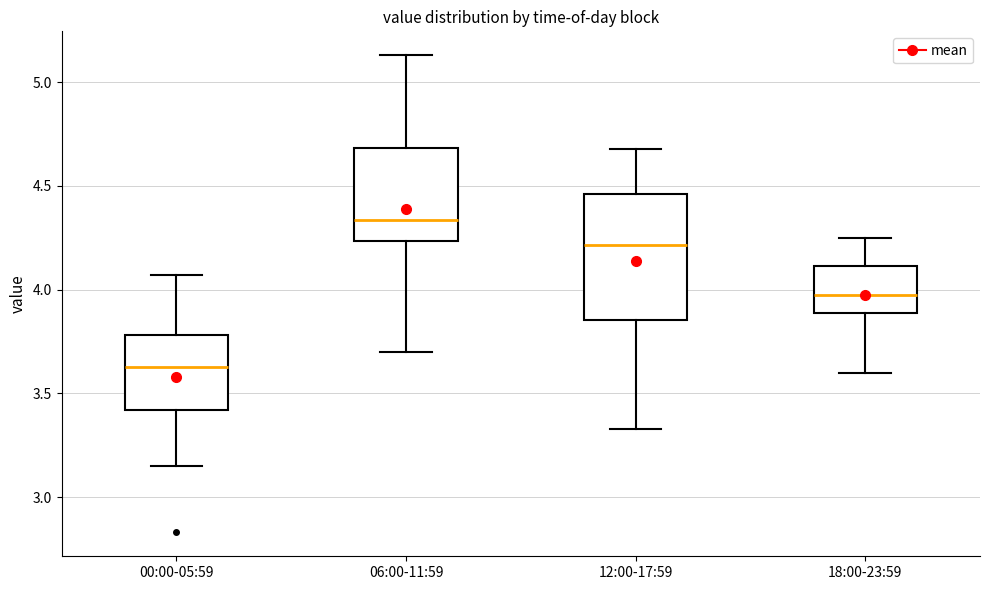

Reading left to right, transcribe this box plot: for each box, give where its median line is, the range the box spans, and where its two whiskers end, as read against the y-axis. The values are not printed on the chart, so give them approximately, as read against the axis.

00:00-05:59: median 3.65, box 3.40 to 3.80, whiskers 3.15 to 4.05
06:00-11:59: median 4.35, box 4.25 to 4.70, whiskers 3.70 to 5.15
12:00-17:59: median 4.20, box 3.85 to 4.45, whiskers 3.35 to 4.70
18:00-23:59: median 4.00, box 3.90 to 4.10, whiskers 3.60 to 4.25